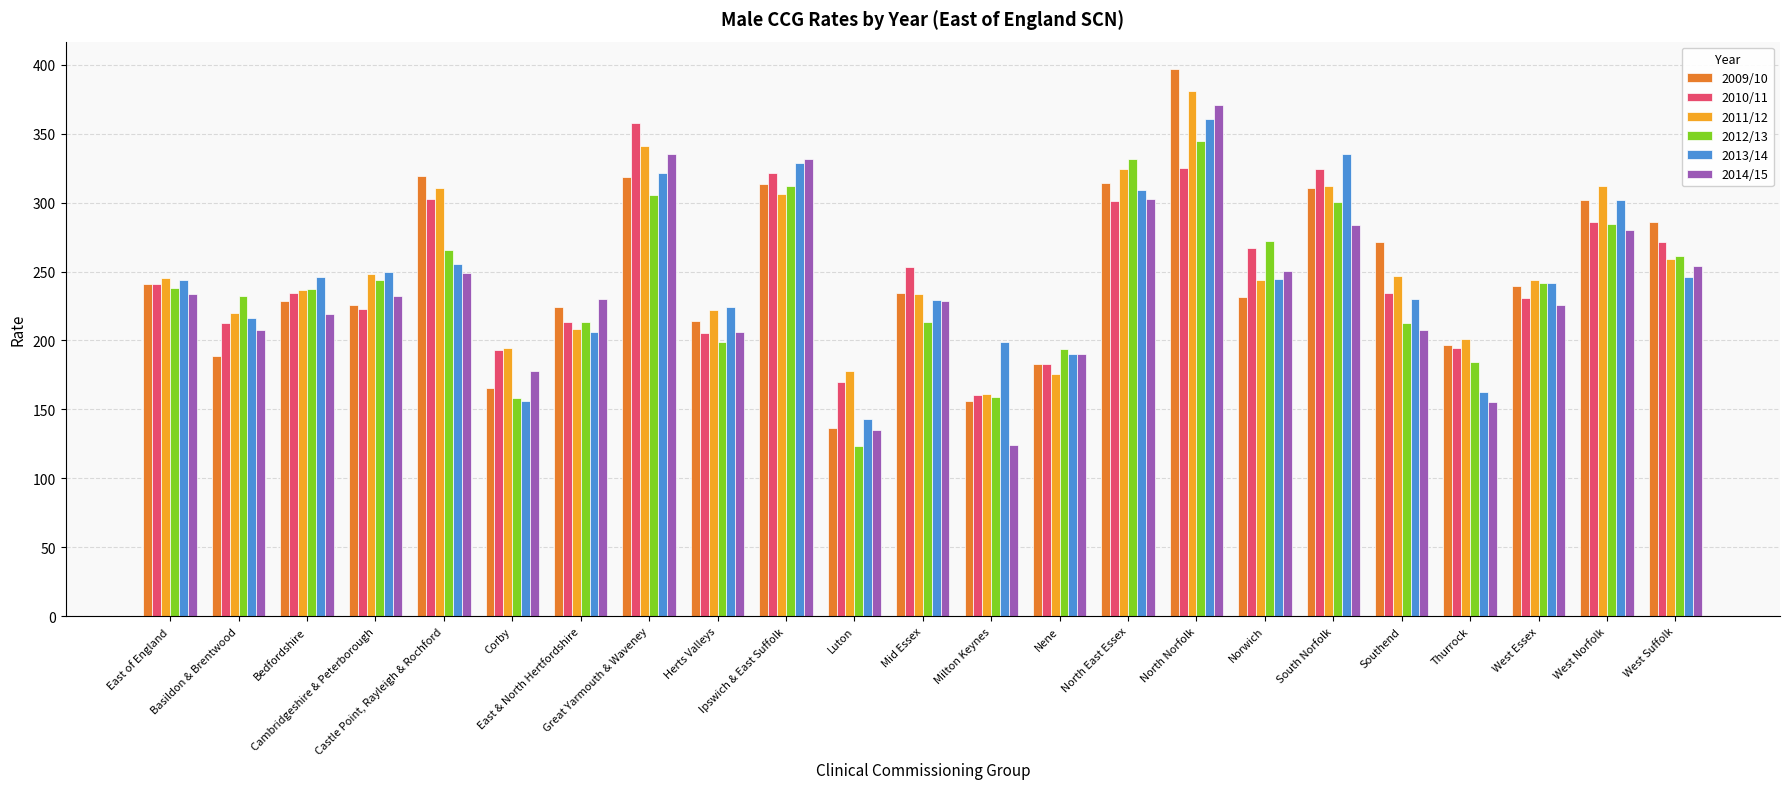

At which category is the sum across all series the highest?

North Norfolk